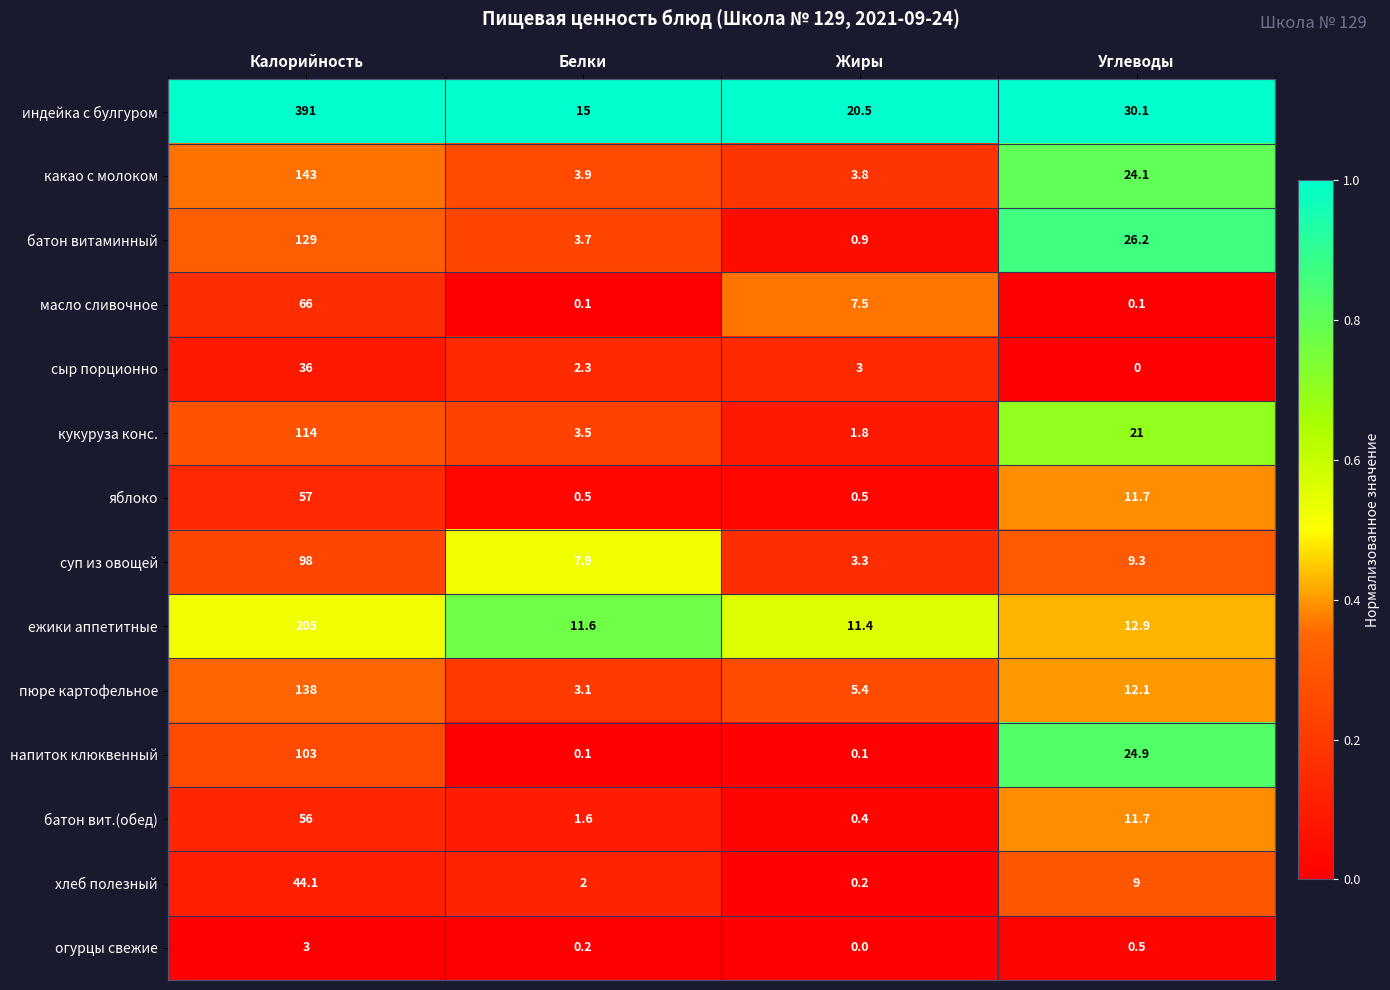

Which series changed the most between Белки and Жиры?

масло сливочное